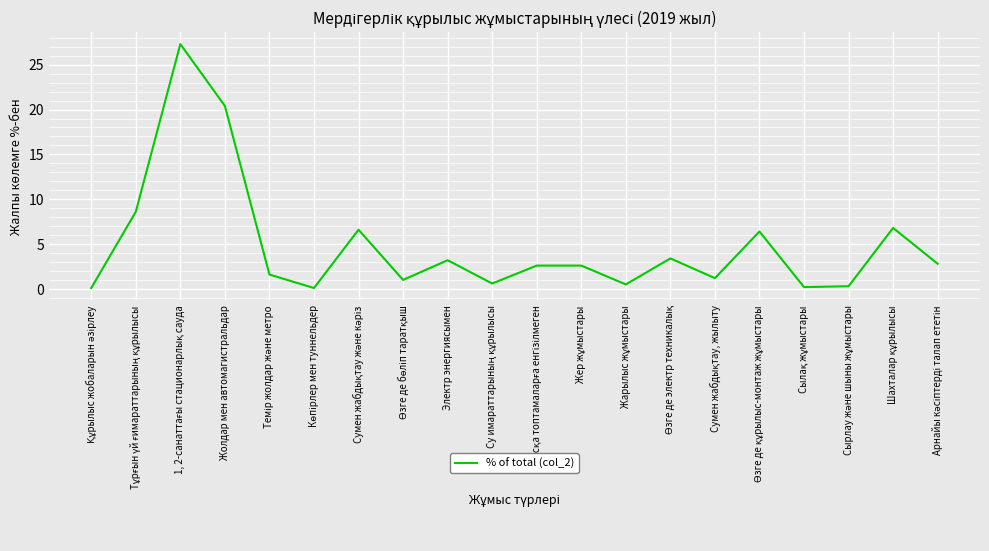

What is the maximum value shown in the chart?

27.3